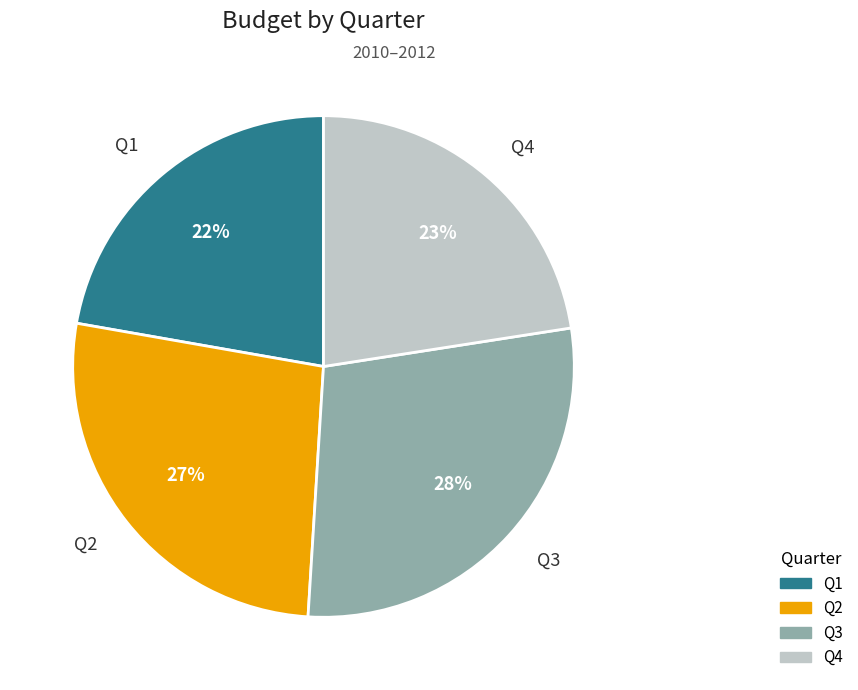

True or false: Q1 accounts for 10% of the total.

False